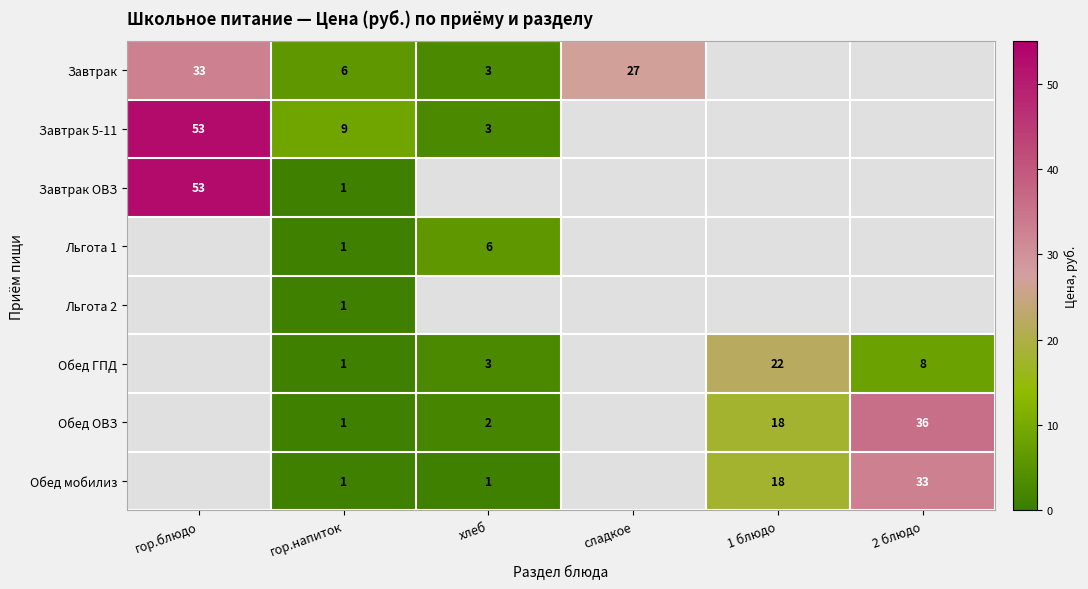

Is the value of Завтрак ОВЗ at гор.блюдо greater than the value of Обед ОВЗ at 2 блюдо?

Yes